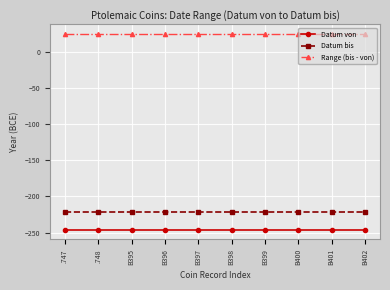

True or false: Datum von and Datum bis cross at least once.

False